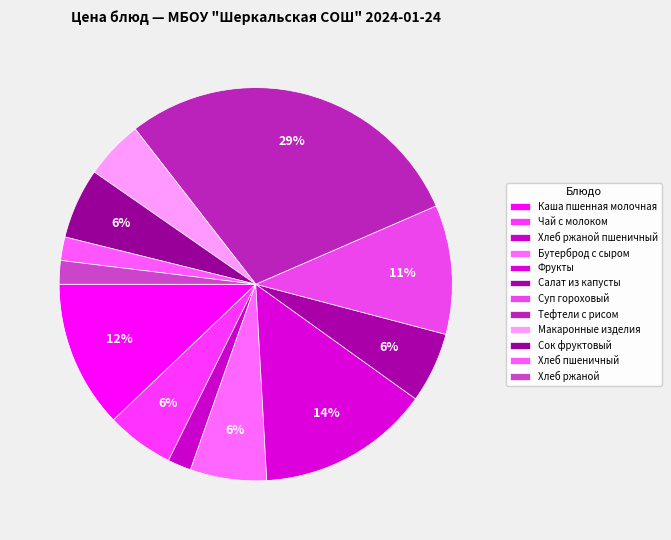

Count the number of slices in the pie.

12